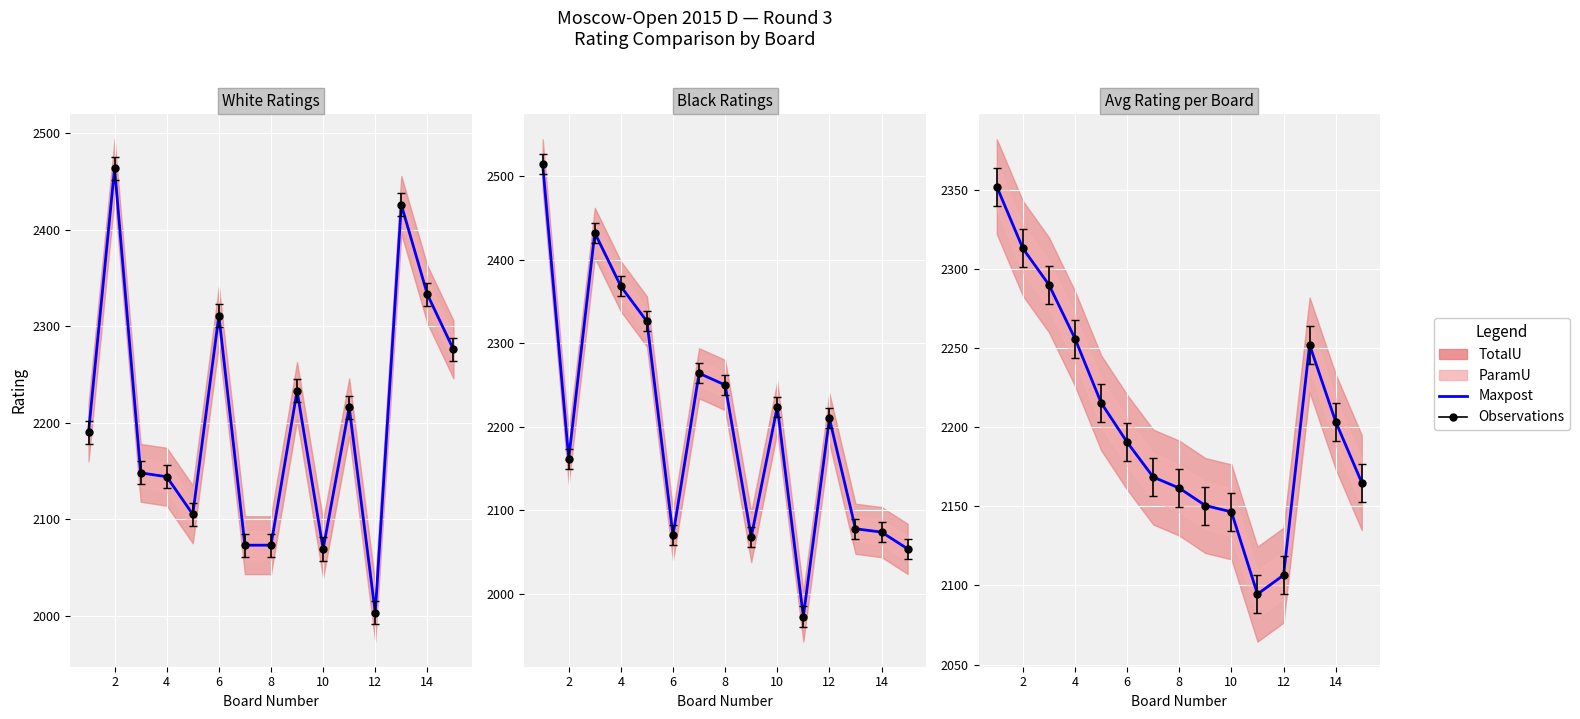

How many points are higher than both their immediate neighbors (excluding endpoints)?

1